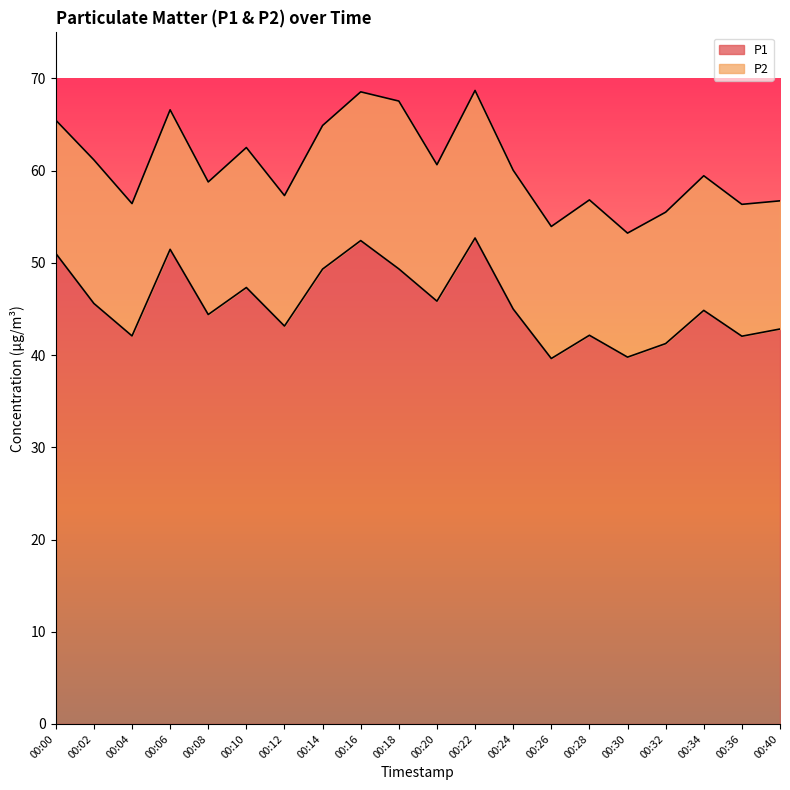

How many points are lower than both their immediate neighbors (excluding endpoints)?

7